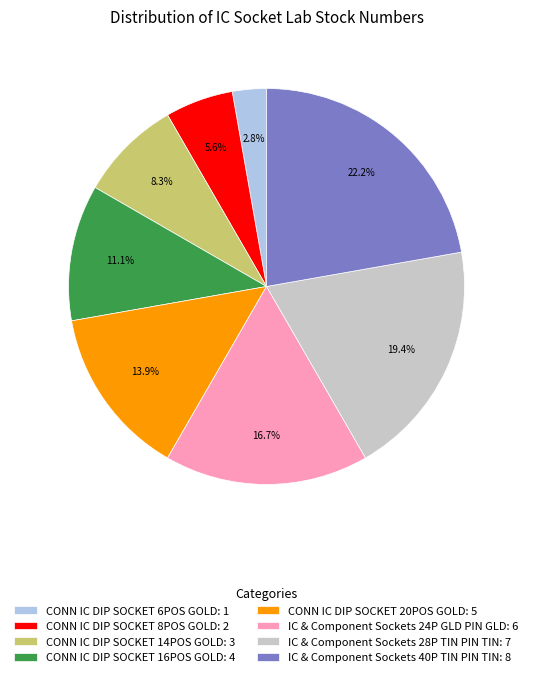

How many segments does this pie chart have?

8